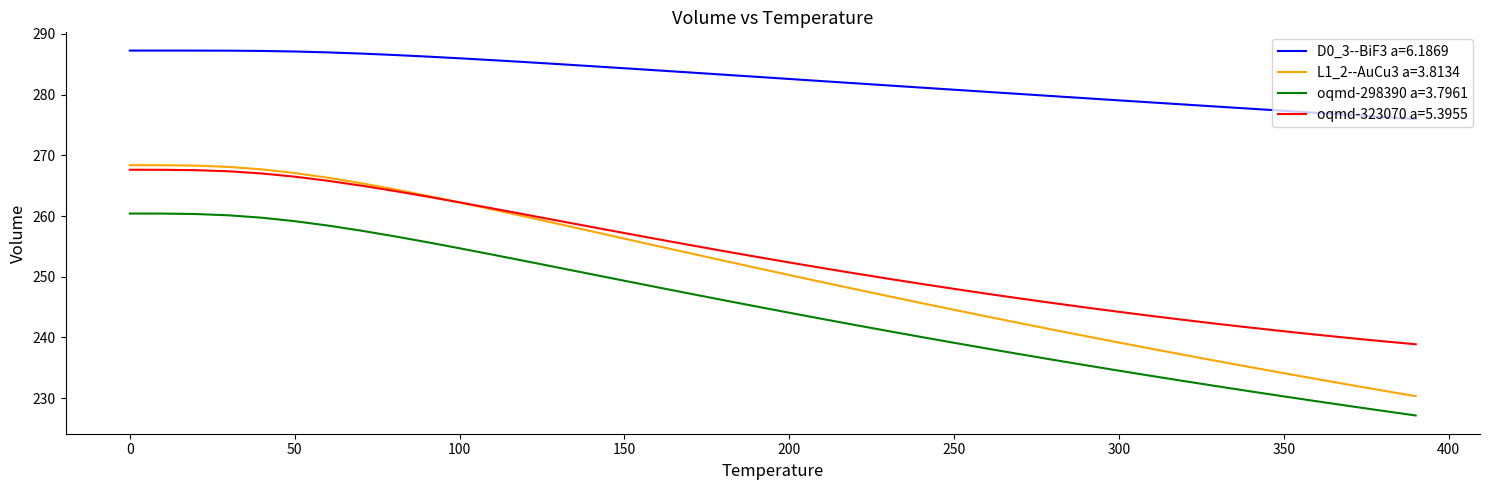

True or false: oqmd-298390 a=3.7961 and L1_2--AuCu3 a=3.8134 intersect in this chart.

False